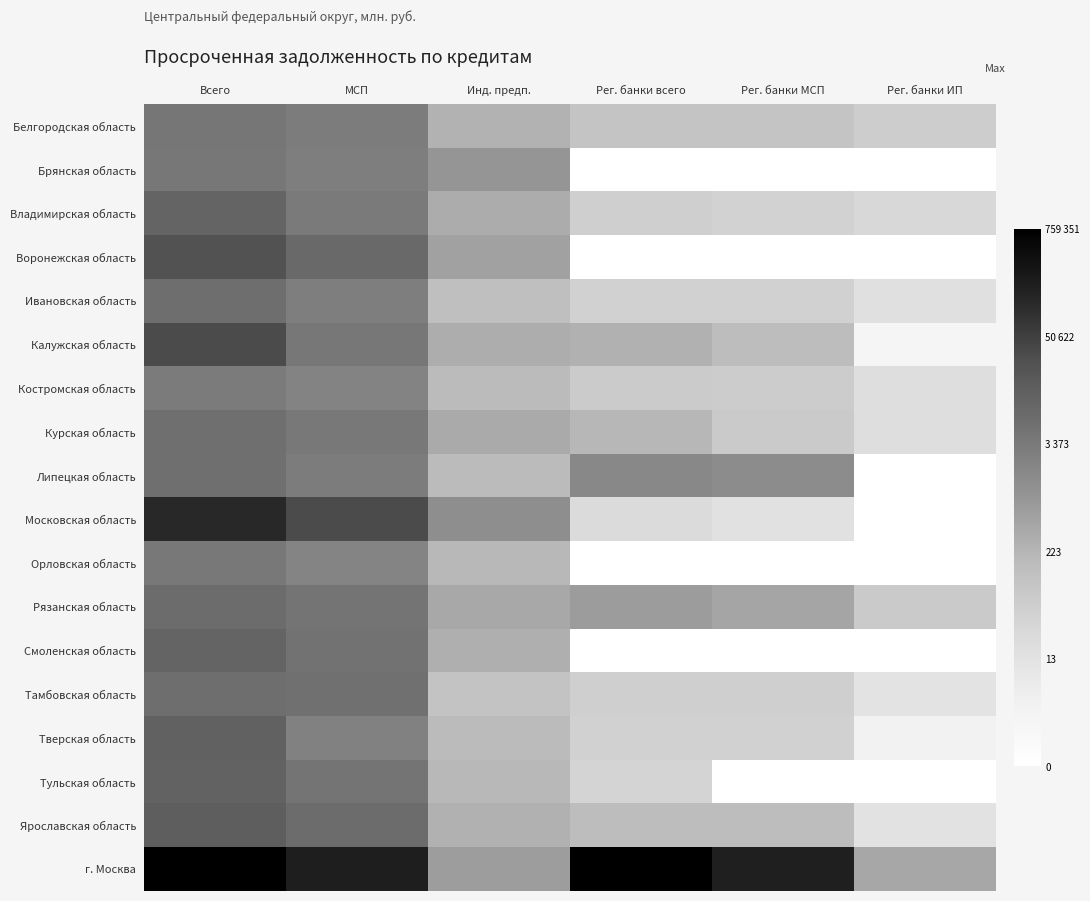

What is the difference between the highest and lowest values at Инд. предп.?

2.4